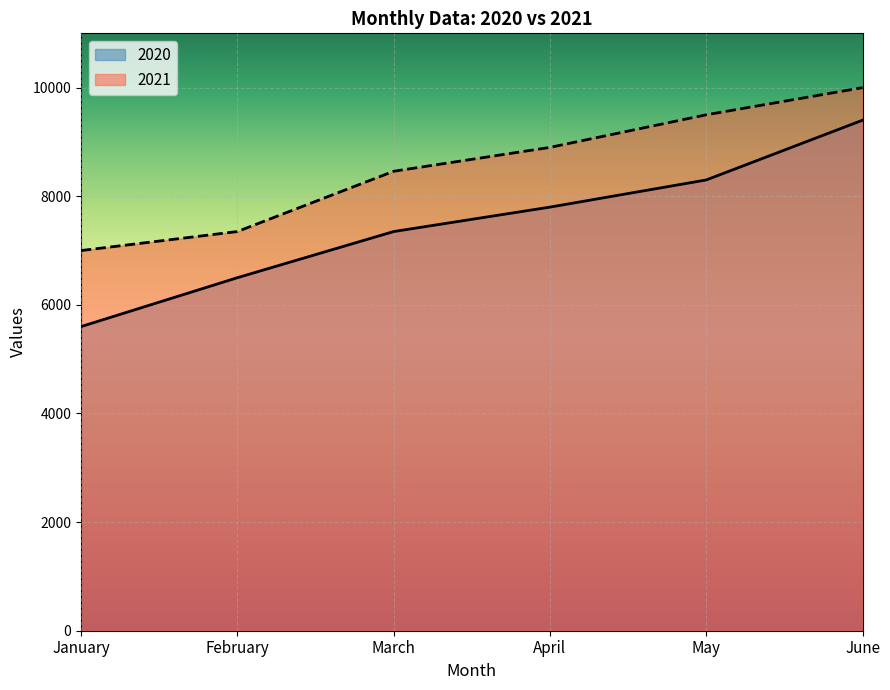

At how many categories does at least one series exceed 9751?

1